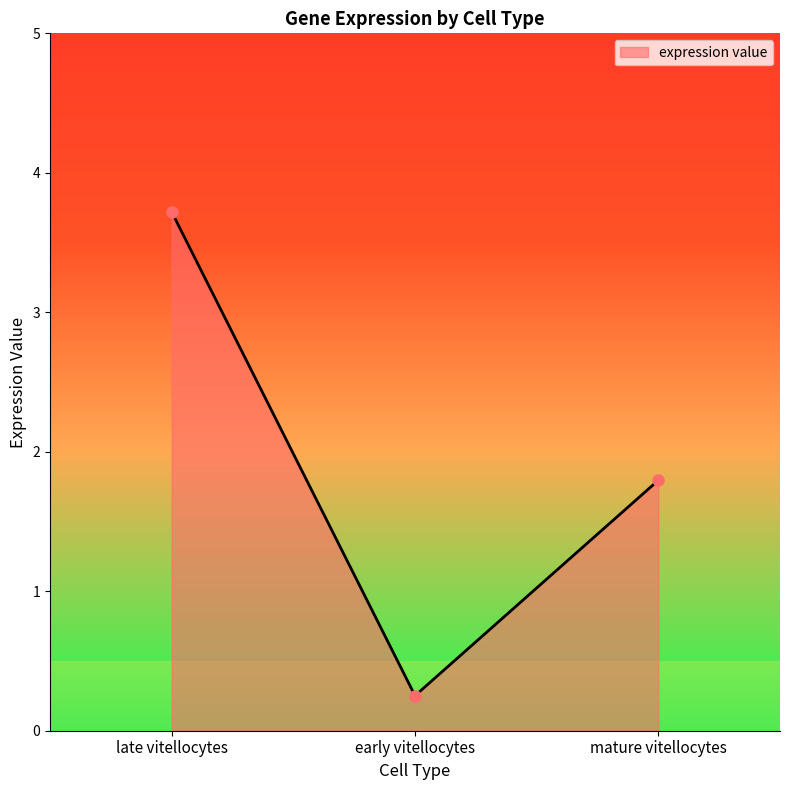

Reading left to right, extract all data points from this chart.

3.7	0.3	1.8